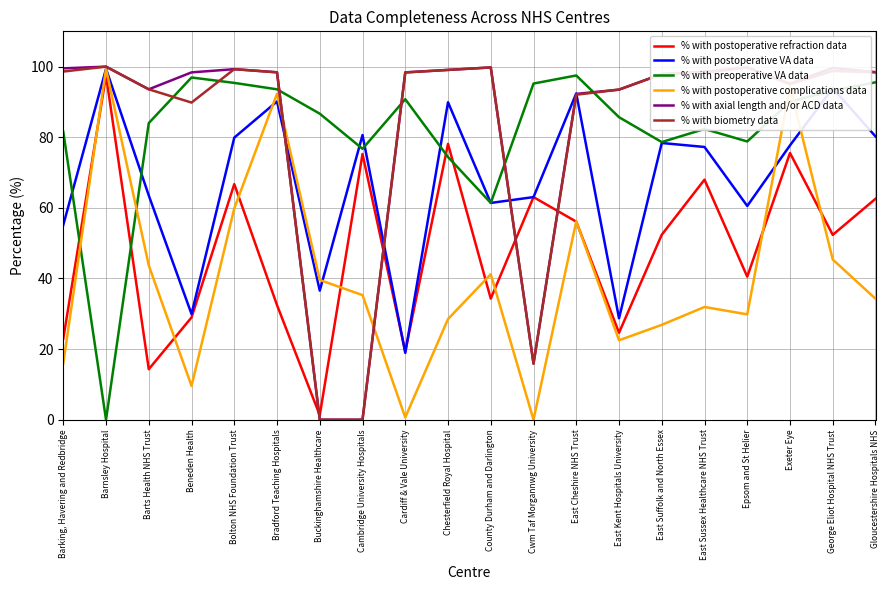

The % with axial length and/or ACD data series shows 30.3 at Cardiff & Vale University. True or false?

False